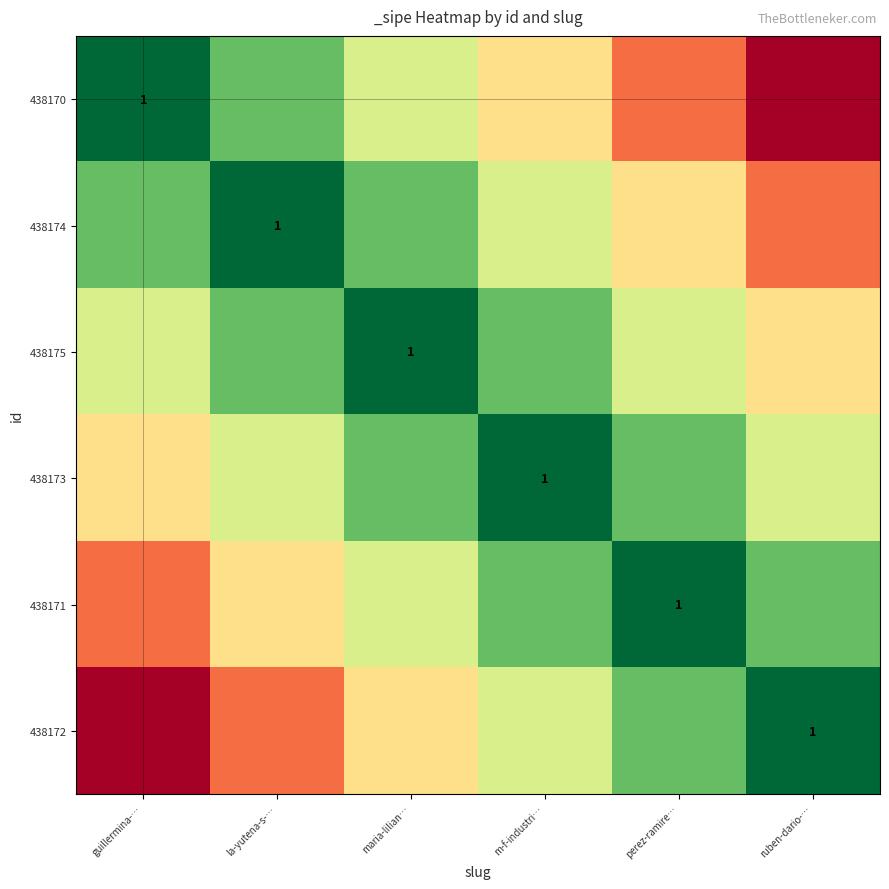

Which category has the highest value in the 438174 series?

la-yutena-s-…